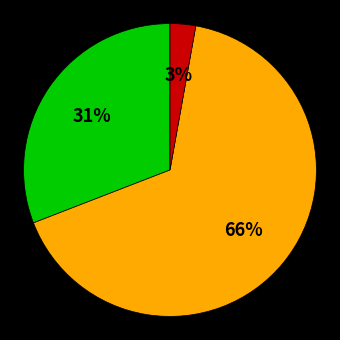

Is there any slice that represents more than half of the pie?

Yes